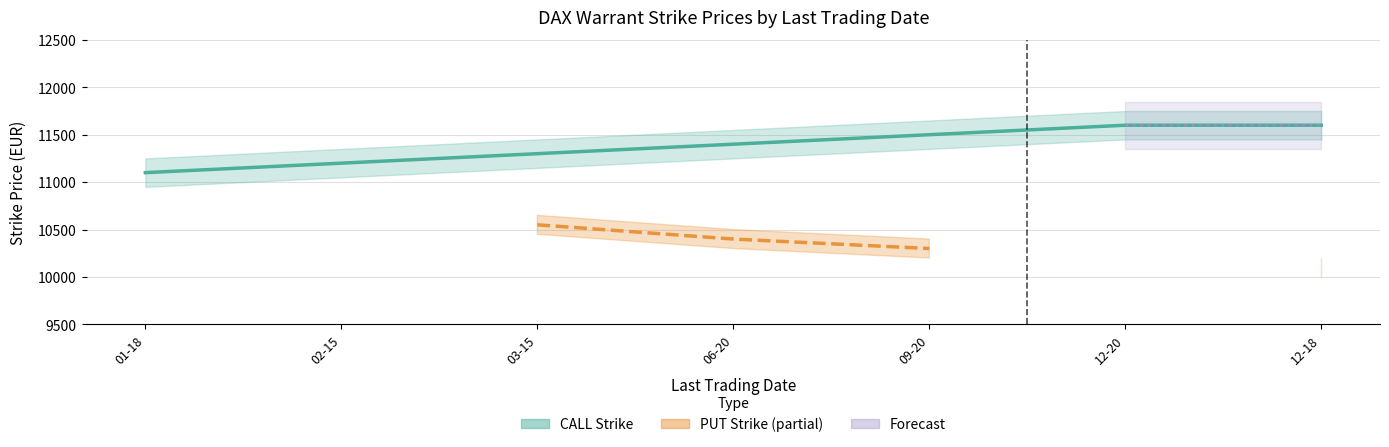

Where does the CALL Strike series first go above 11300?

2019-03-15